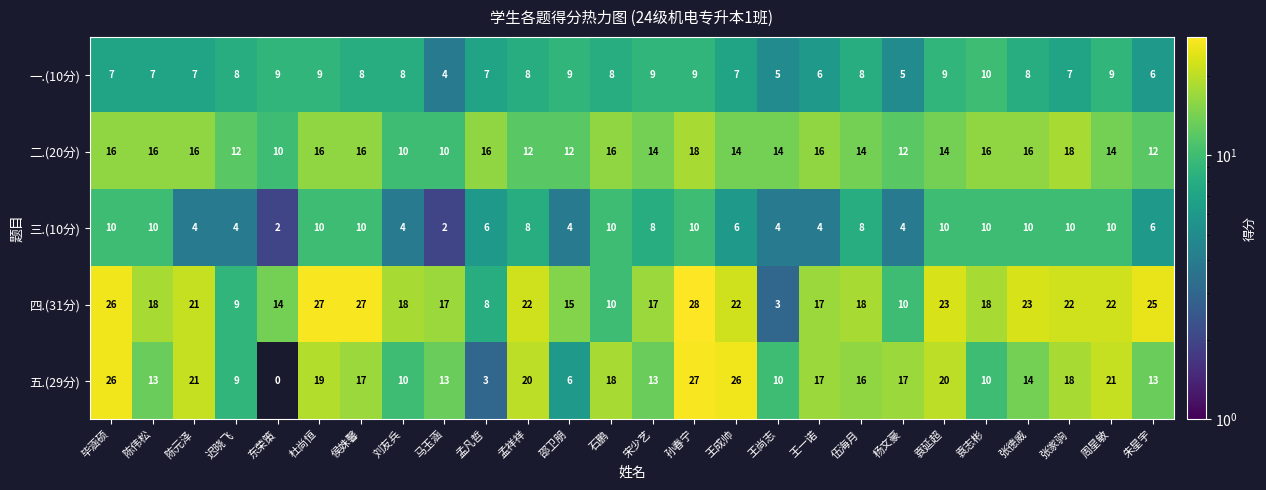

What is the difference between the highest and lowest values at 王一诺?

13